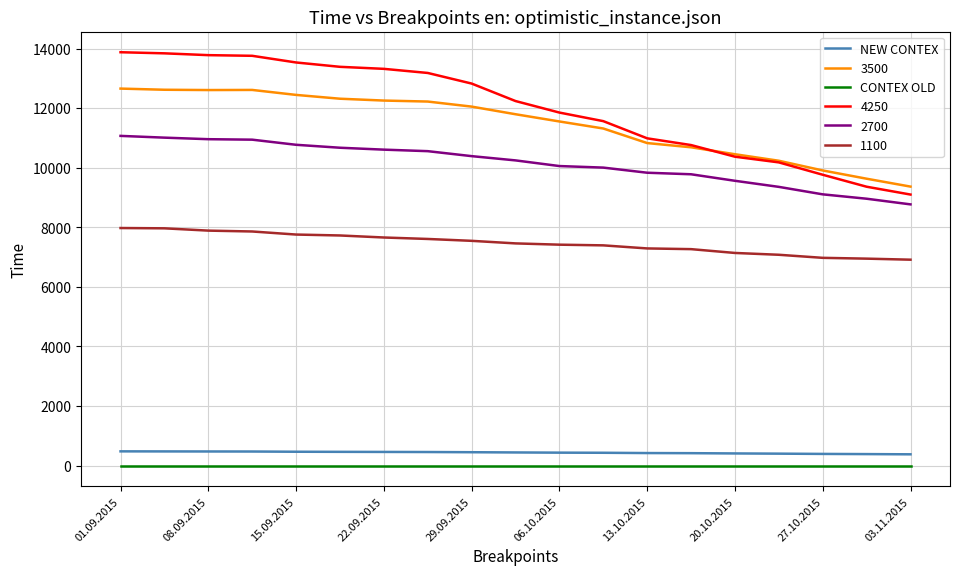

What is the difference between the maximum and minimum values in the NEW CONTEX series?

99.5